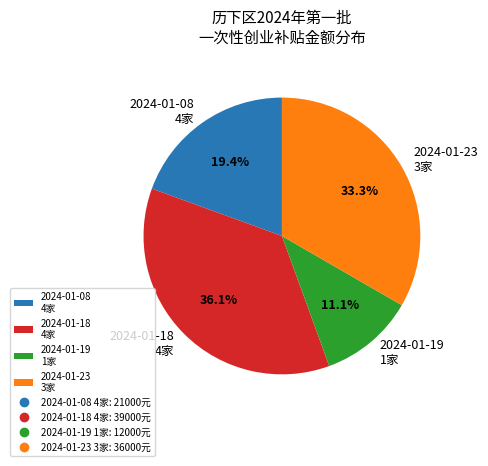

Between 2024-01-23 3家 and 2024-01-18 4家, which is larger?

2024-01-18 4家